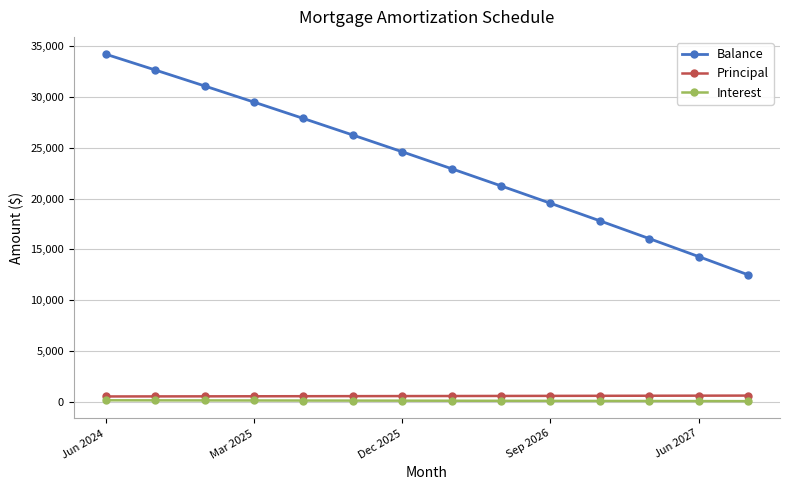

What is the maximum value shown in the chart?

34216.0